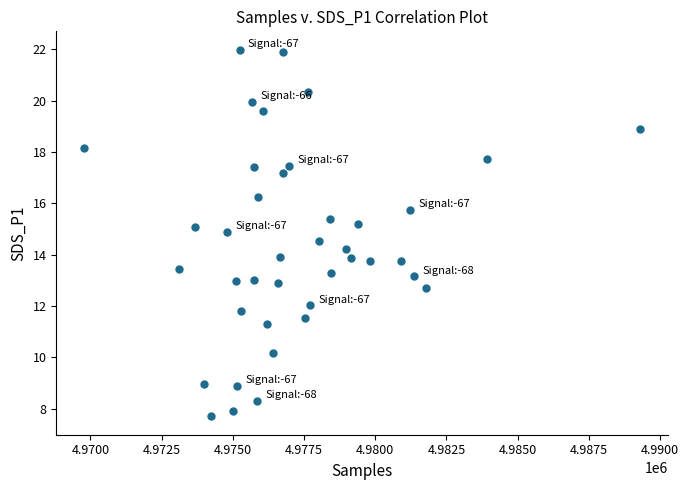

What is the range of Y values (max minus min)?

14.3